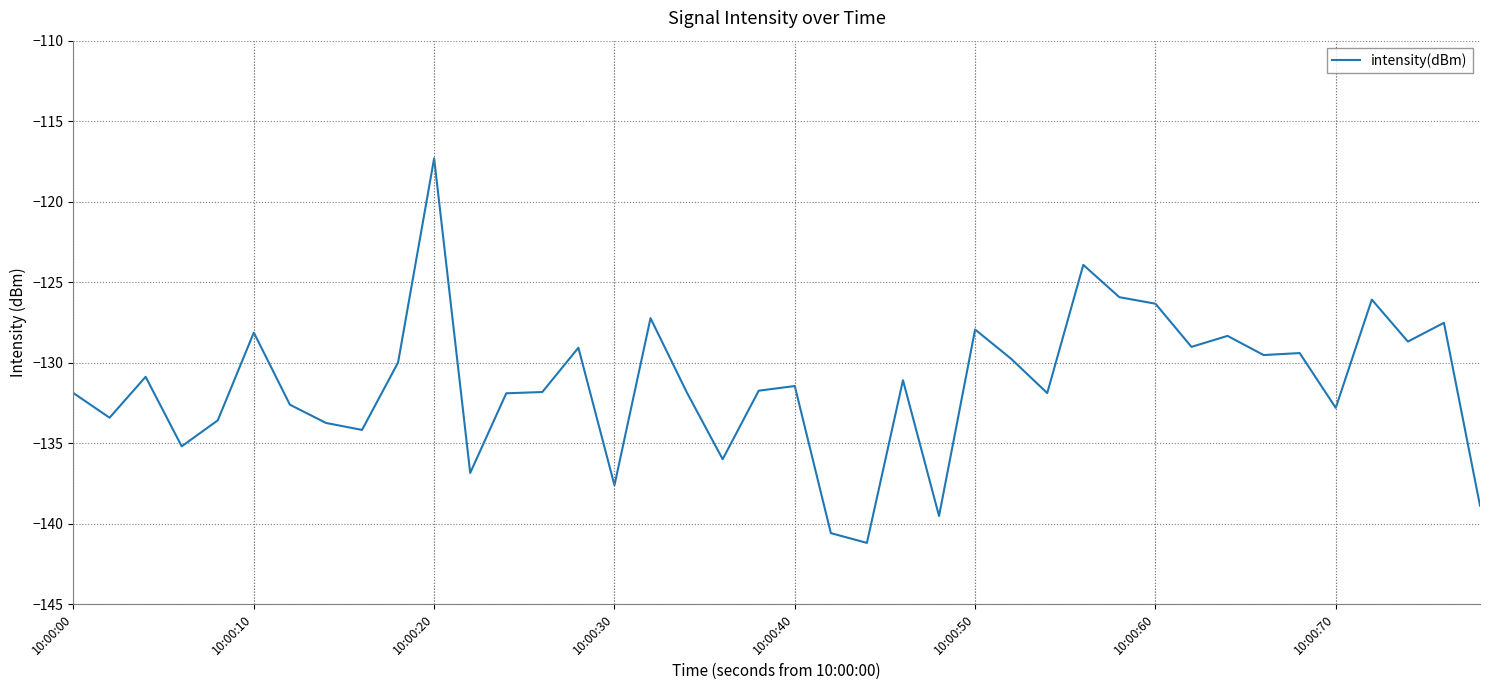

What is the difference between the maximum and minimum values?

23.9